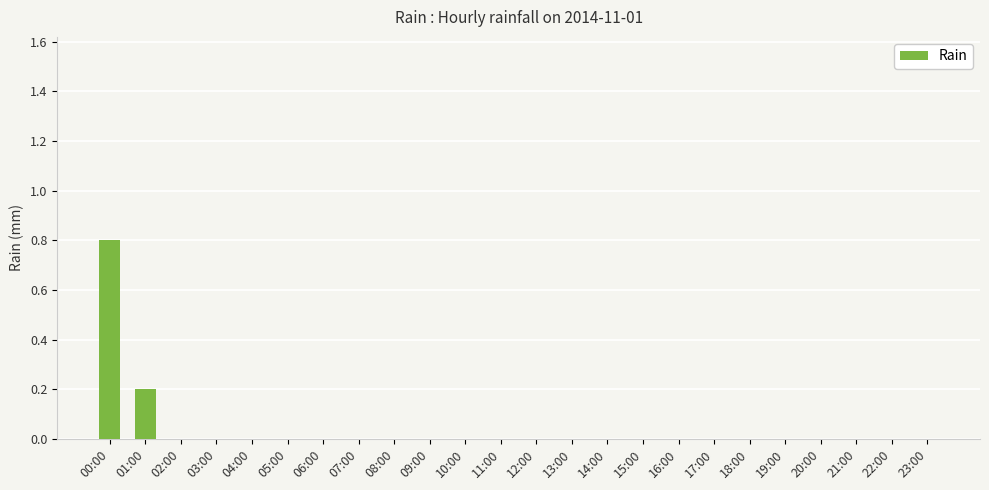

Which category has the highest value across all series?

00:00